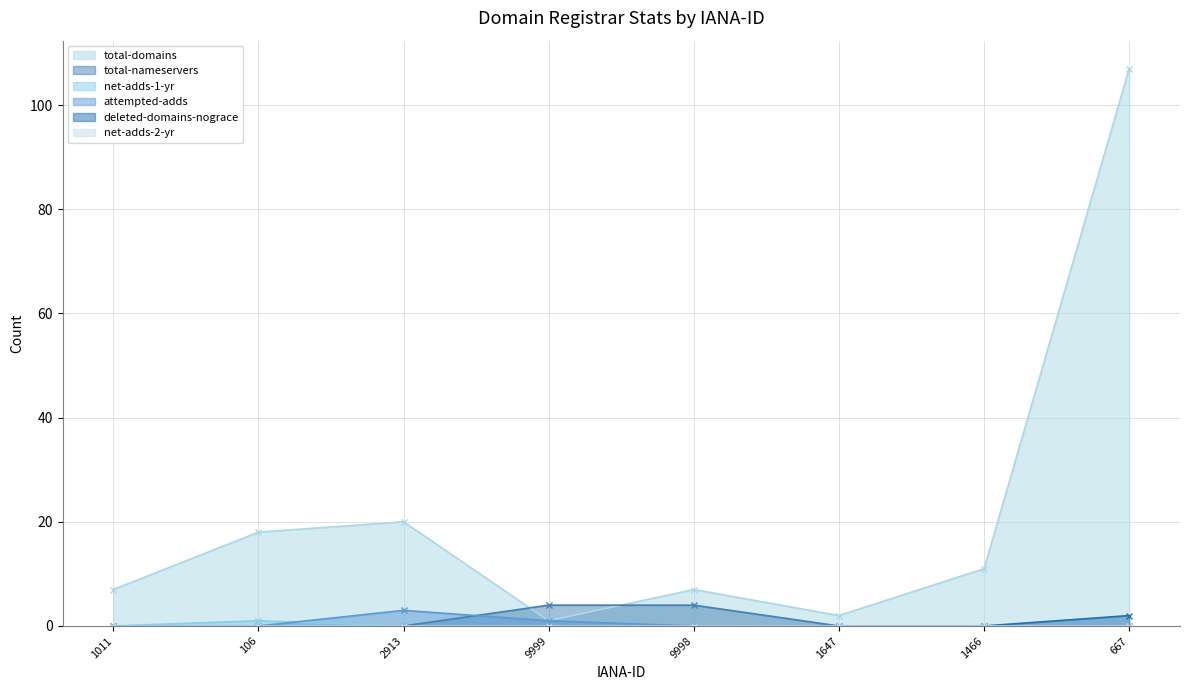

Reading right to left, list all the values displayed in this chart.

total-domains: 107	11	2	7	1	20	18	7
total-nameservers: 0	0	0	4	4	0	0	0
net-adds-1-yr: 0	0	0	0	0	0	1	0
attempted-adds: 0	0	0	0	1	3	0	0
deleted-domains-nograce: 2	0	0	0	0	0	0	0